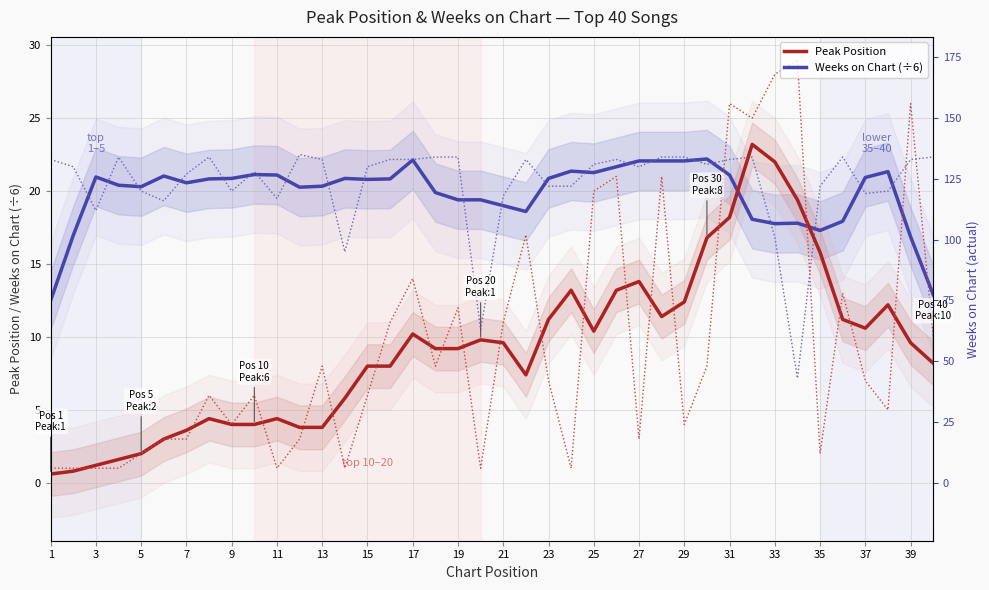

Which series changed the most between 15 and 35?

Peak Position